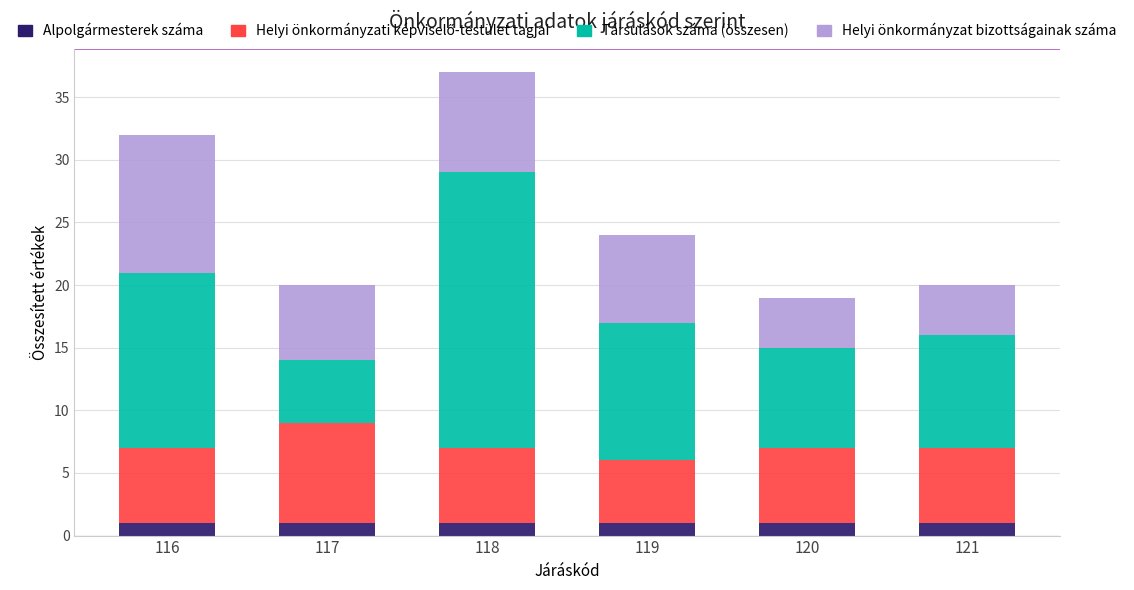

At which category is the sum across all series the highest?

118